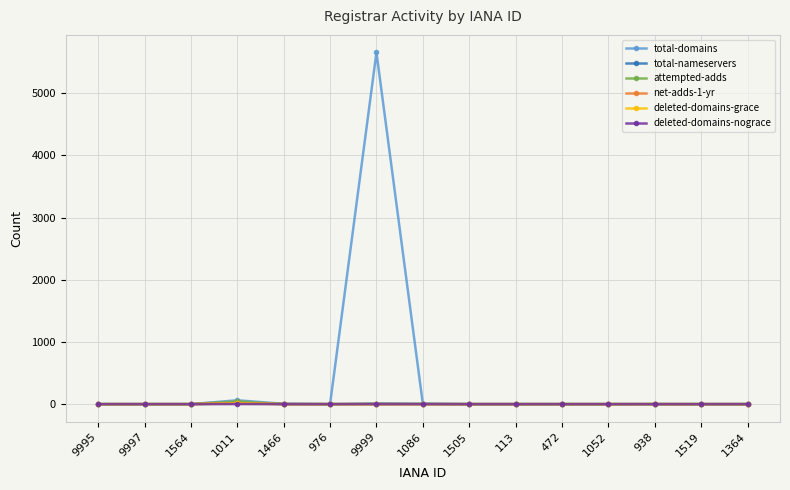

What is the sum of the net-adds-1-yr values at 1564 and 938?

1